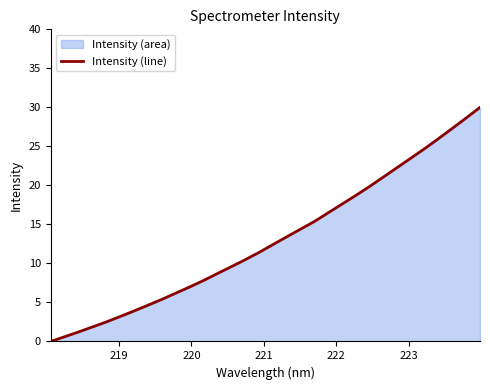

How many series are shown in this chart?

1